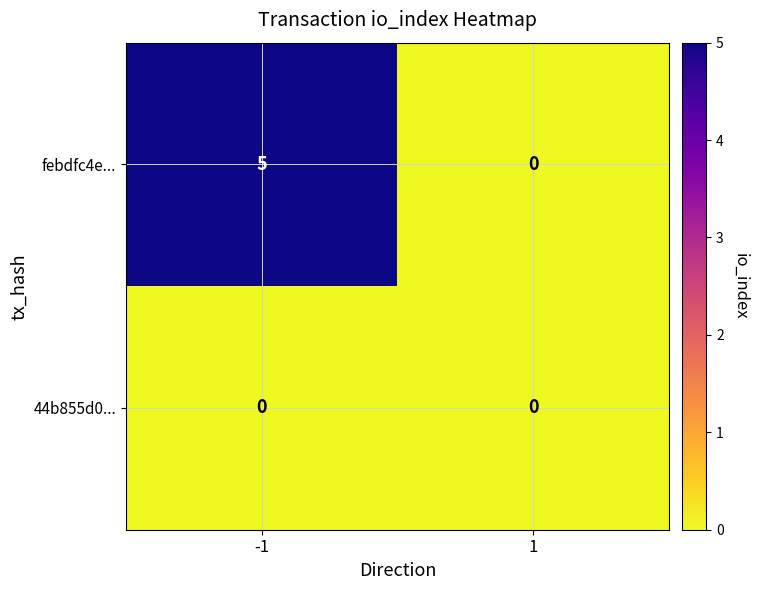

Which series changed the most between -1 and 1?

febdfc4e...